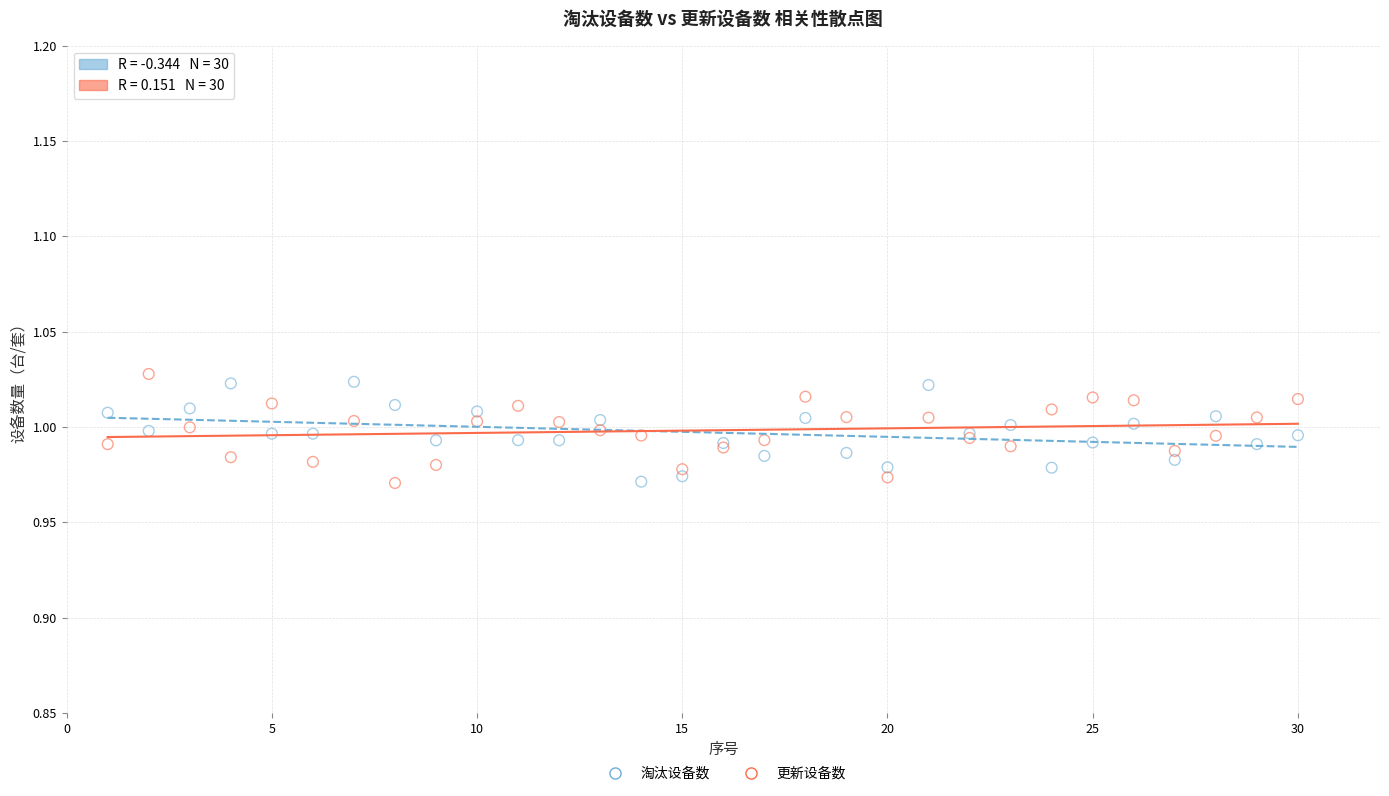

Which series contains the highest Y value?

更新设备数